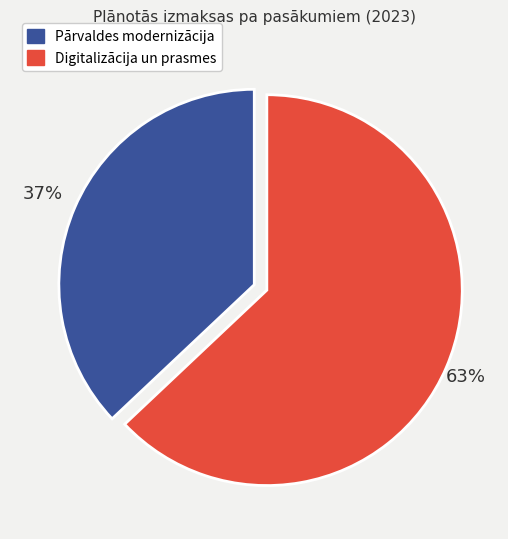

Is there any slice that represents more than half of the pie?

Yes